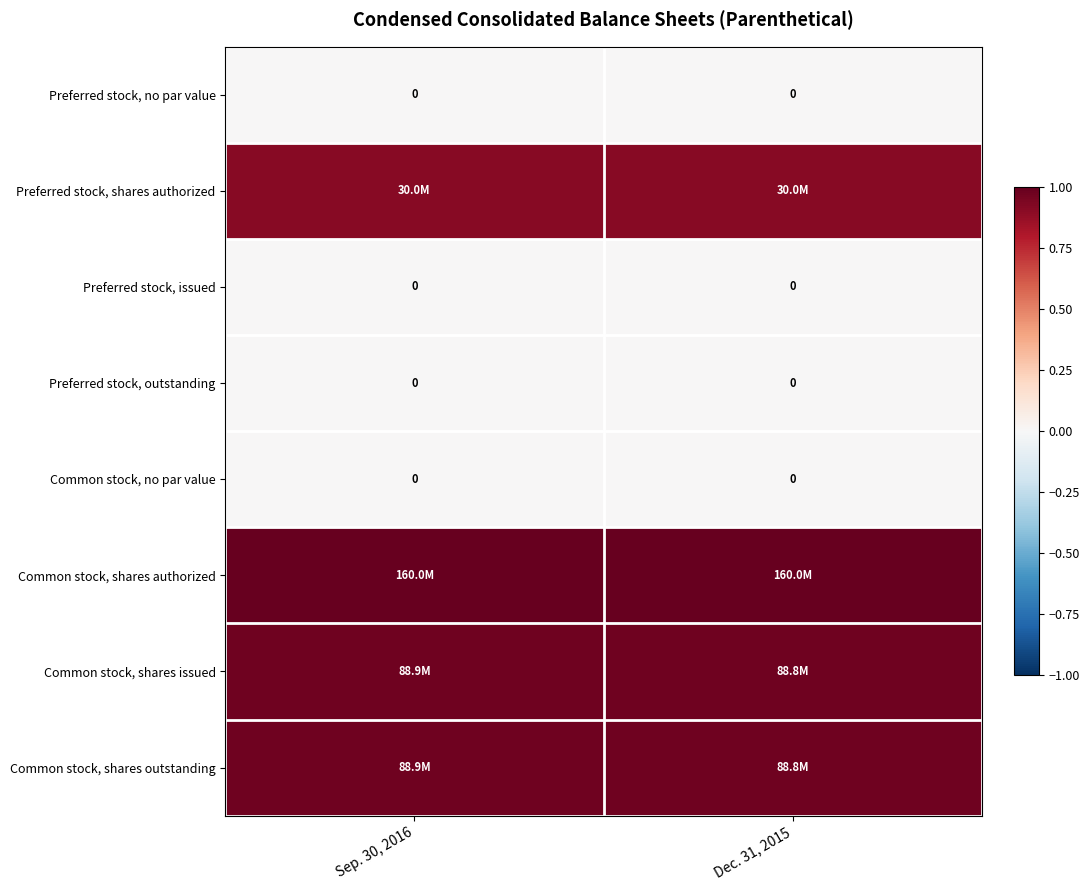

Rank the series at Sep. 30, 2016 from highest to lowest value.

Common stock, shares authorized, Common stock, shares issued, Common stock, shares outstanding, Preferred stock, shares authorized, Preferred stock, no par value, Preferred stock, issued, Preferred stock, outstanding, Common stock, no par value